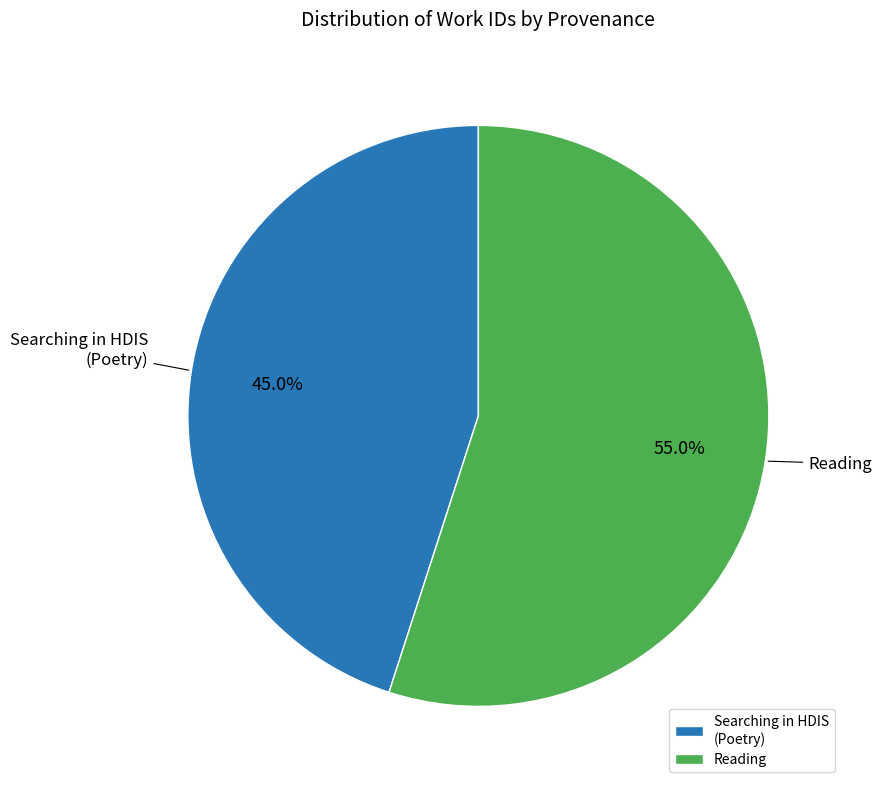

What is the smallest slice in the pie chart?

Searching in HDIS (Poetry)